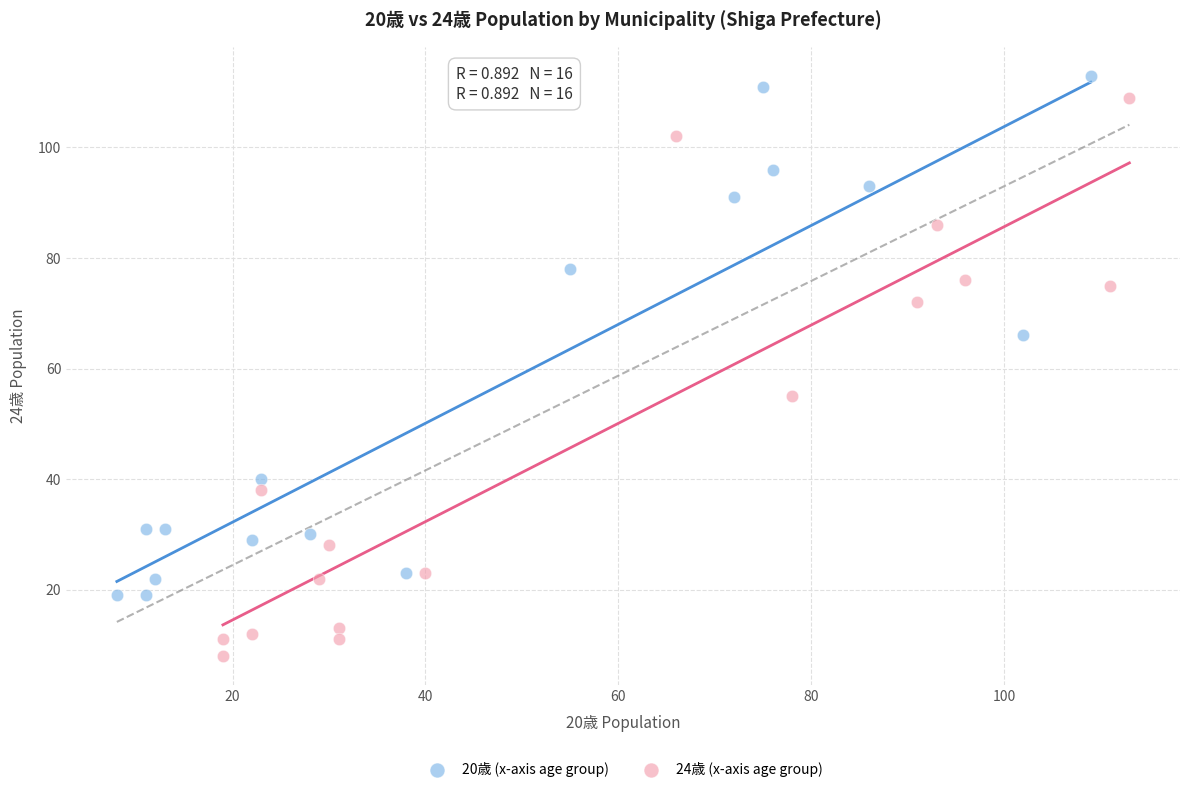

Which series has the widest spread of Y values?

24歳 (x-axis age group)